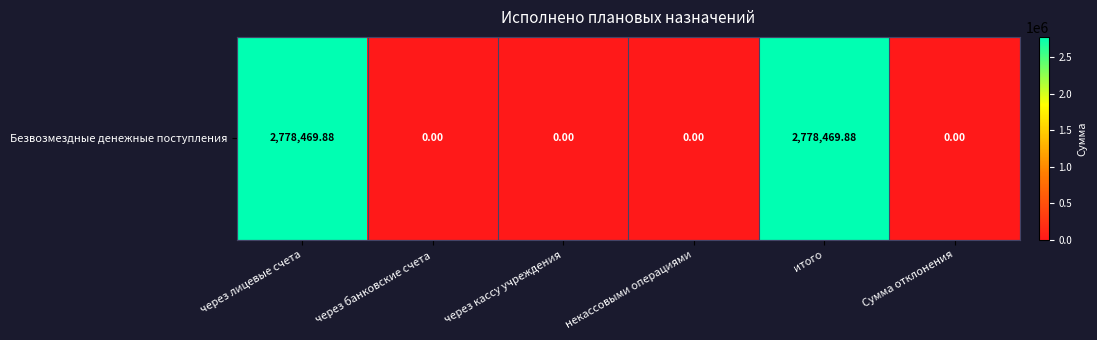

Rank the categories by value from lowest to highest.

через банковские счета, через кассу учреждения, некассовыми операциями, Сумма отклонения, через лицевые счета, итого